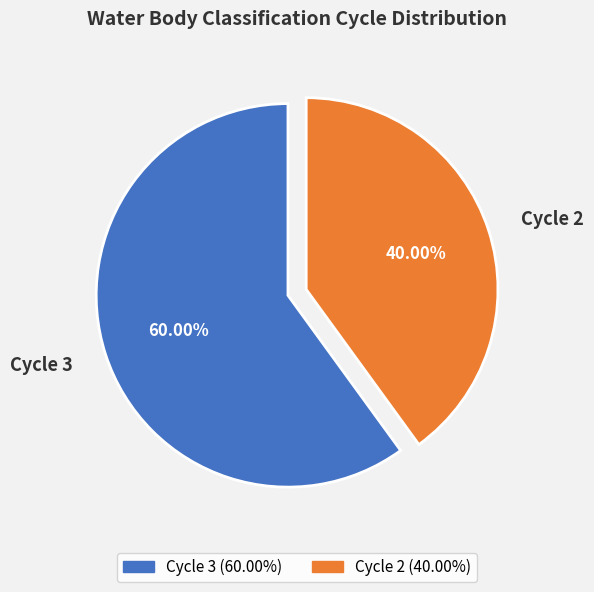

Is there any slice that represents more than half of the pie?

Yes